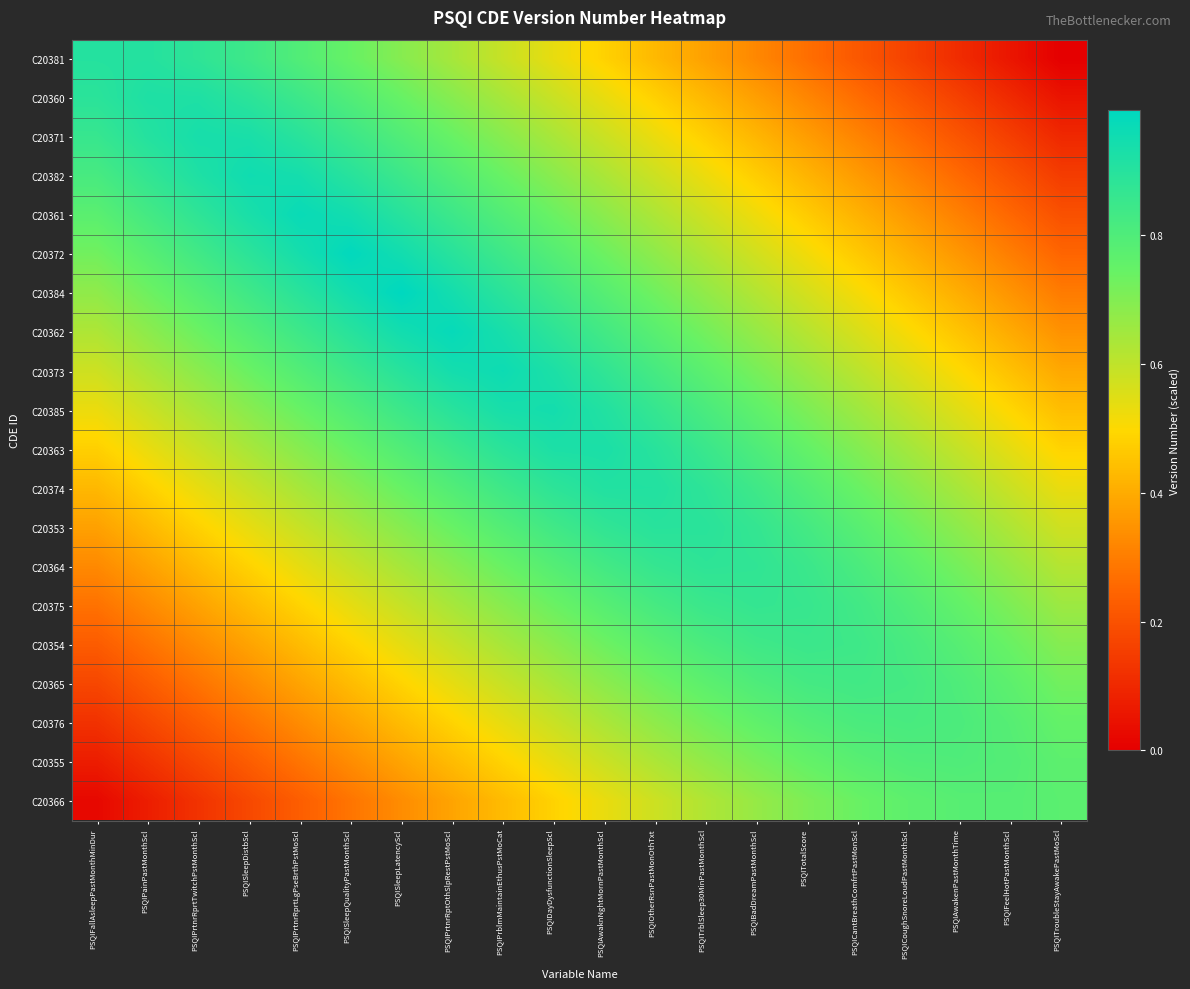

Which series has the largest range (max minus min)?

C20381